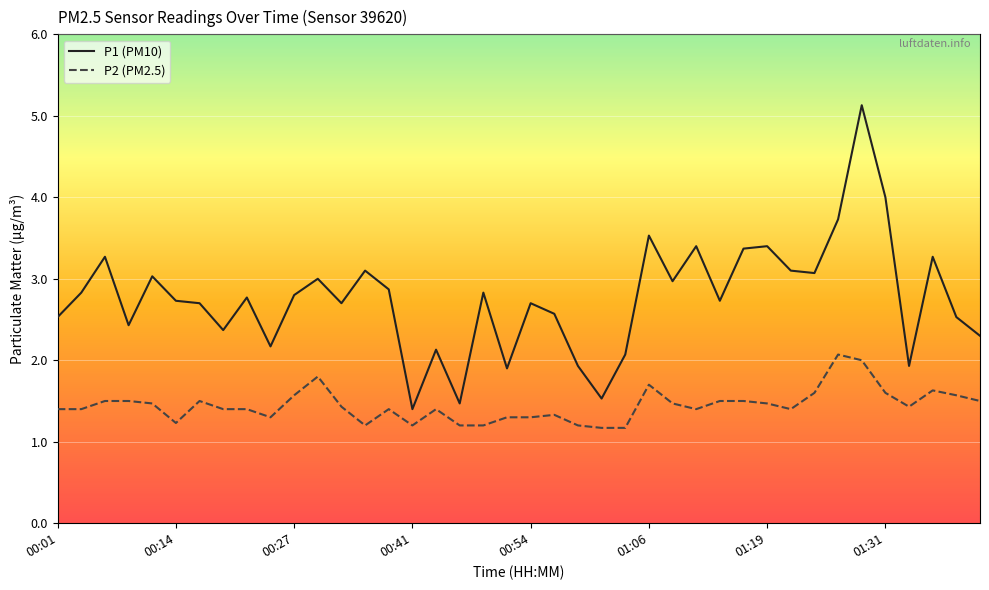

Which series has the largest range (max minus min)?

P1 (PM10)